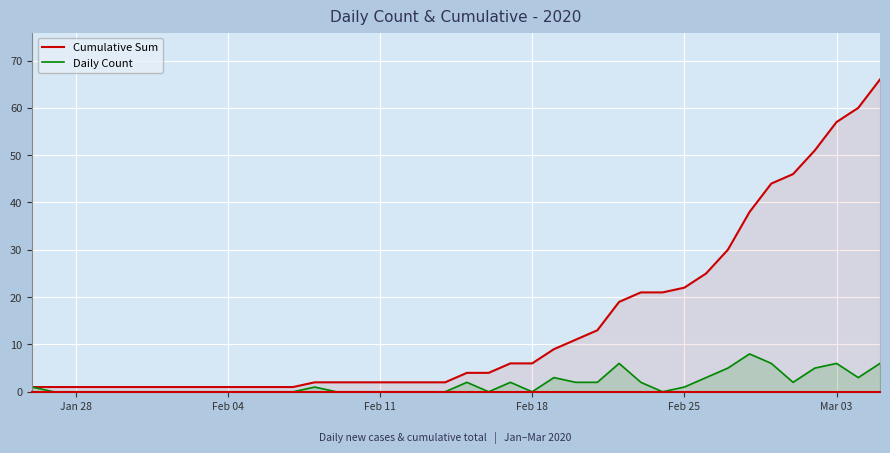

What is the minimum value for Cumulative Sum?

1